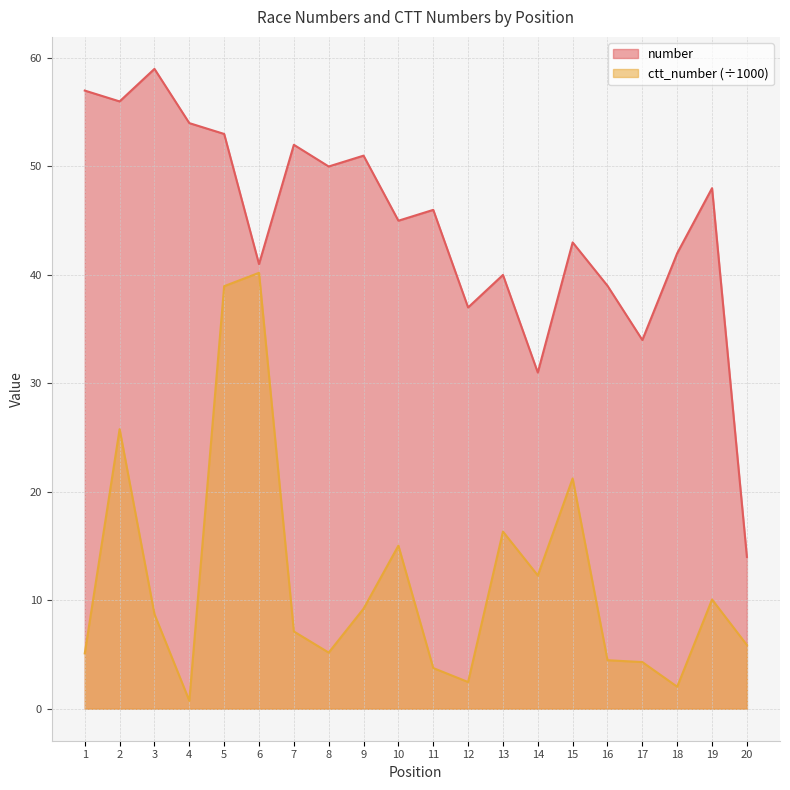

Which series changed the most between 18 and 19?

ctt_number (÷1000)